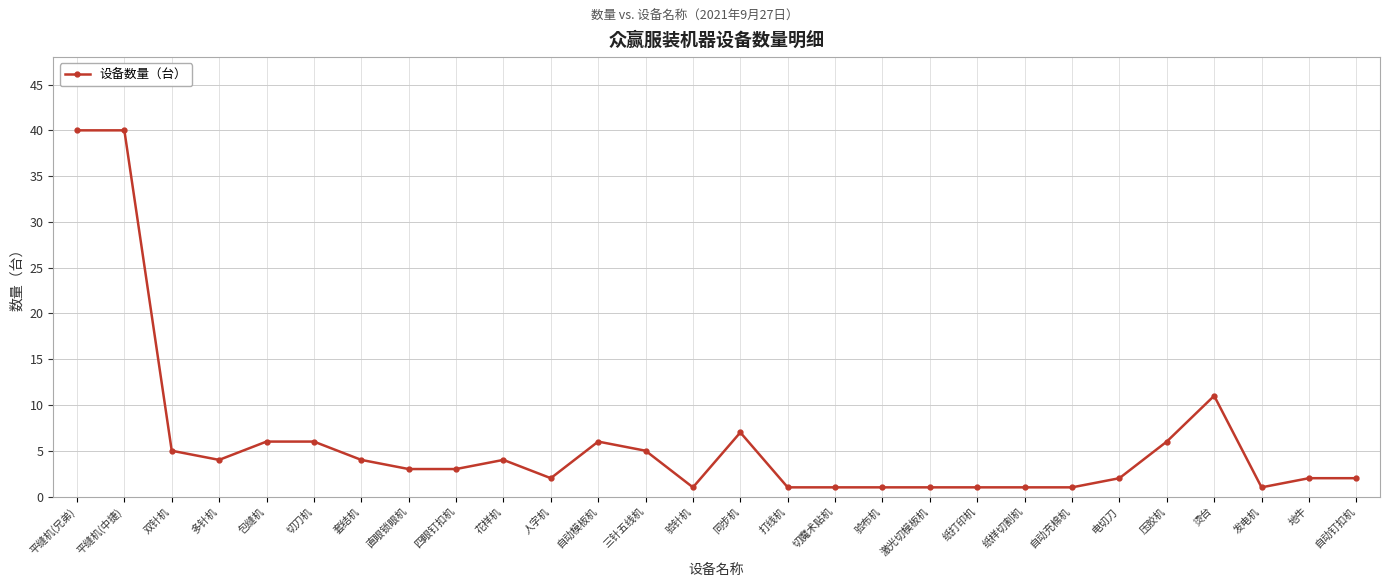

At which category does the data reach its first local valley?

多针机